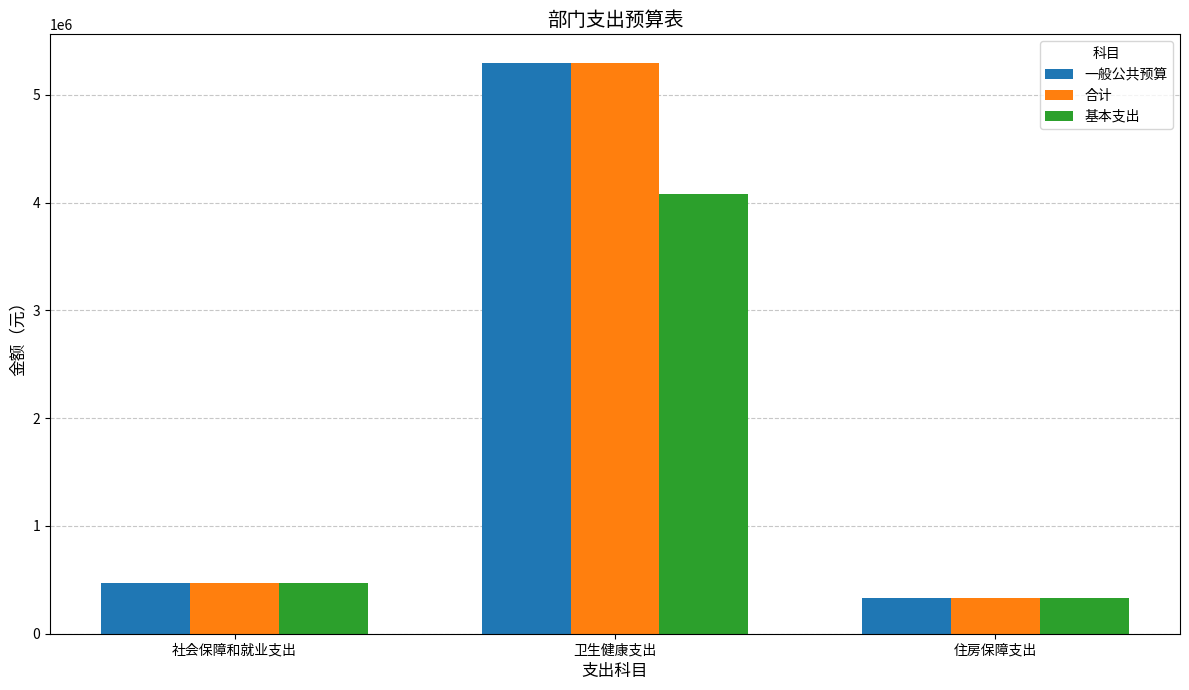

What is the difference between the highest and lowest values at 卫生健康支出?

1220798.5